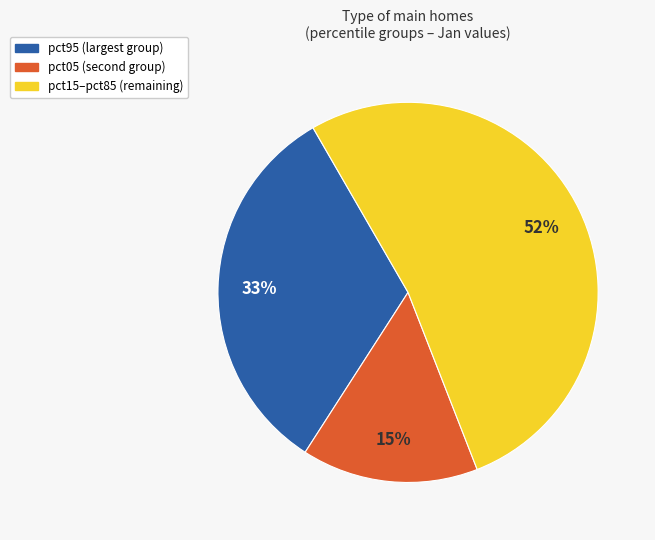

To the nearest percent, what is the difference between the largest and smallest slice percentages?

37%